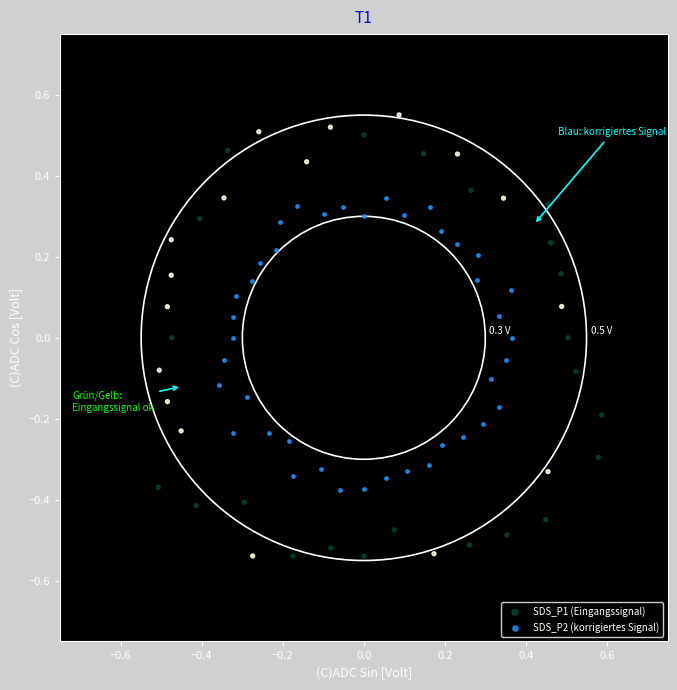

What are all the series names shown in the legend?

SDS_P1 (Eingangssignal), SDS_P2 (korrigiertes Signal)